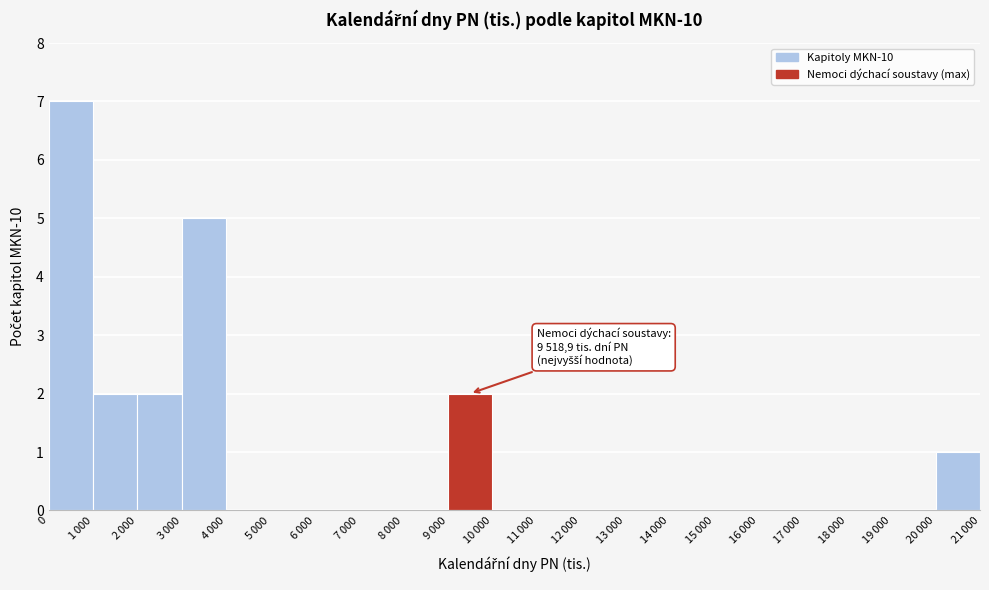

What is the maximum value shown in the chart?

7